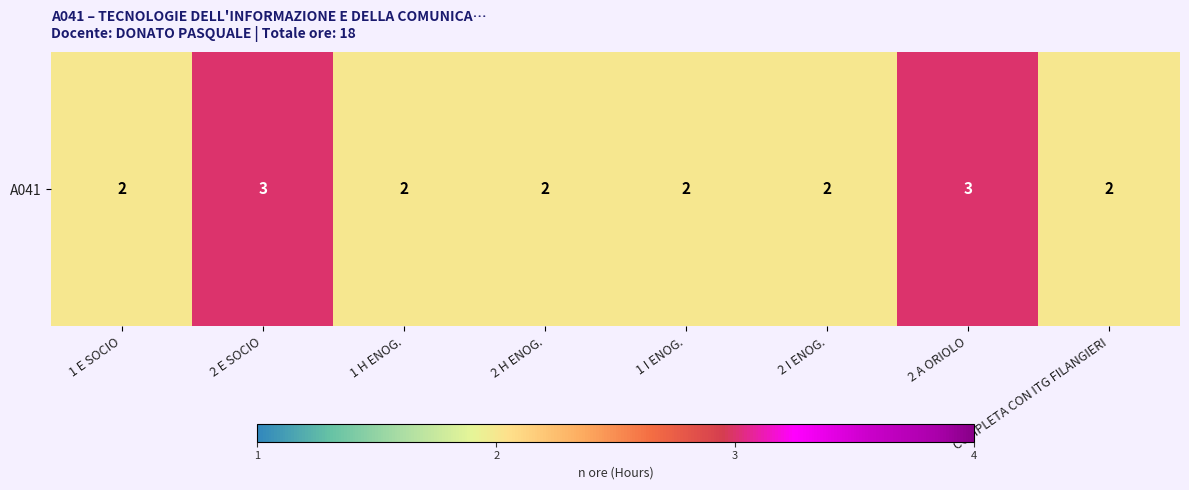

What is the average value?

2